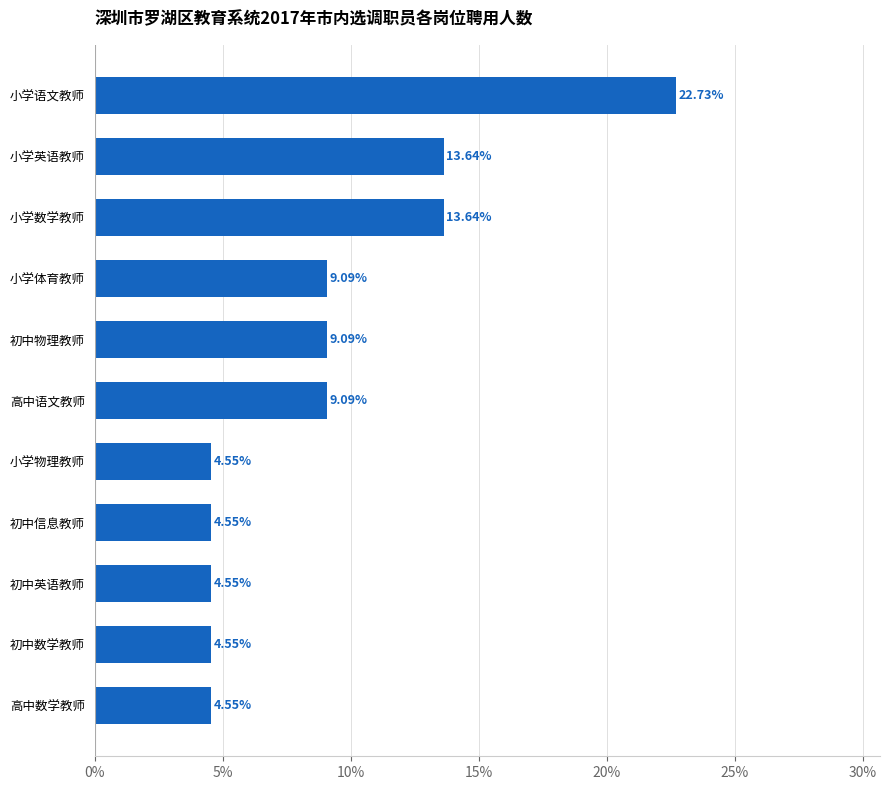

What is the difference between the maximum and second lowest values?

18.2